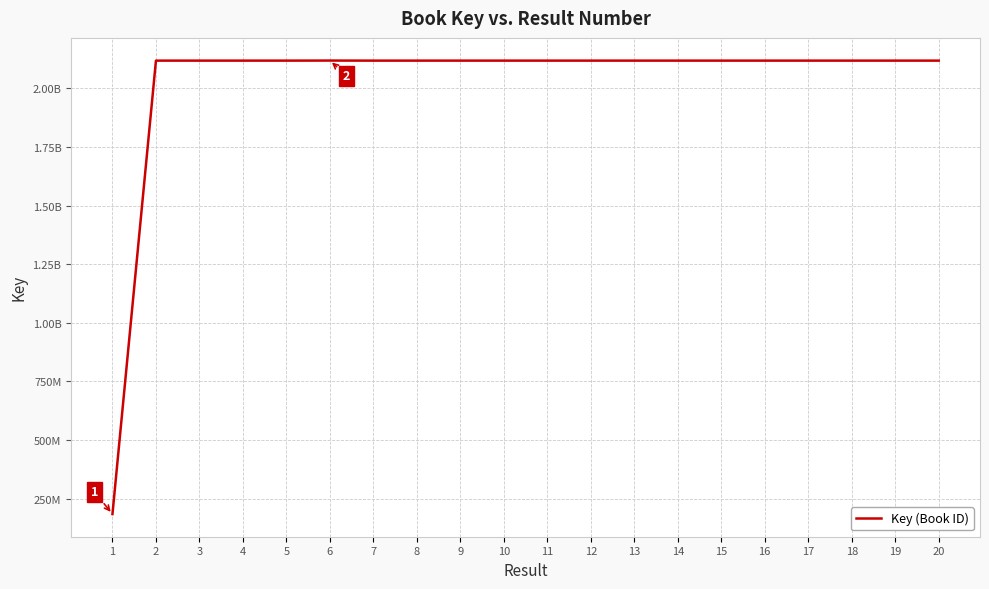

Does the chart display data point markers on the line(s)?

No